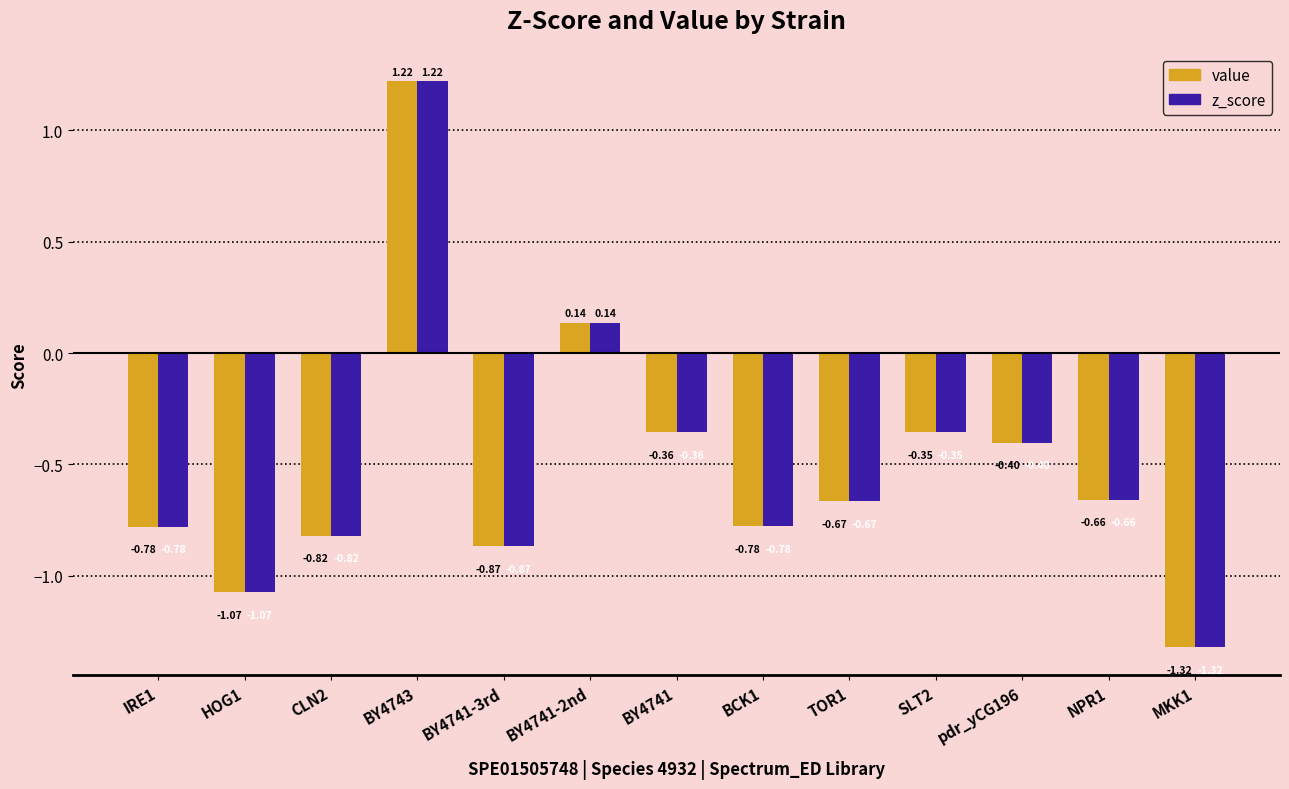

What is the sum of all value values?

-6.7